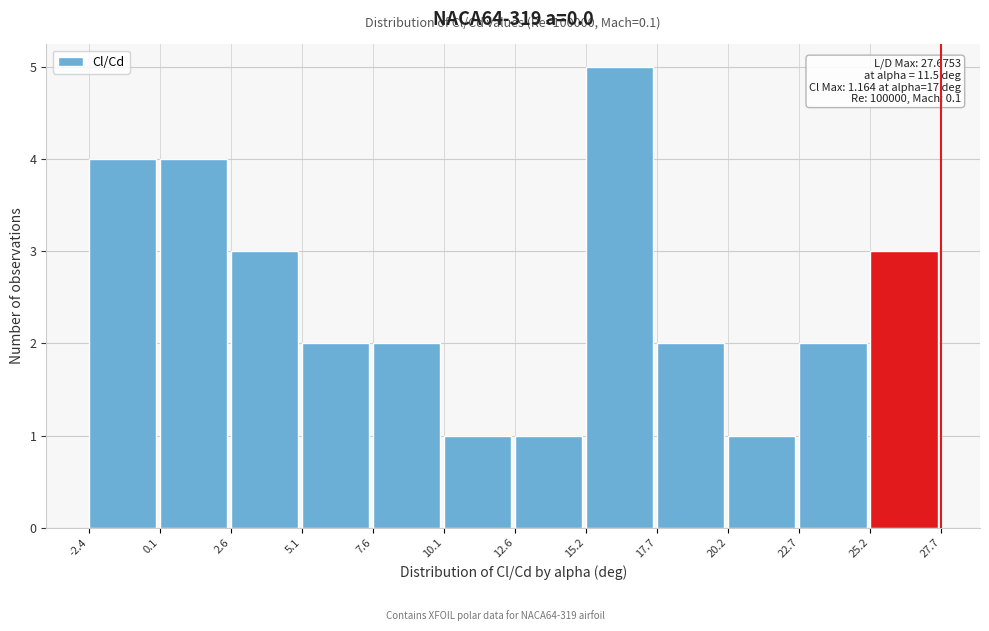

Over which range of the x-axis is the bar tallest?

15.2 to 17.7